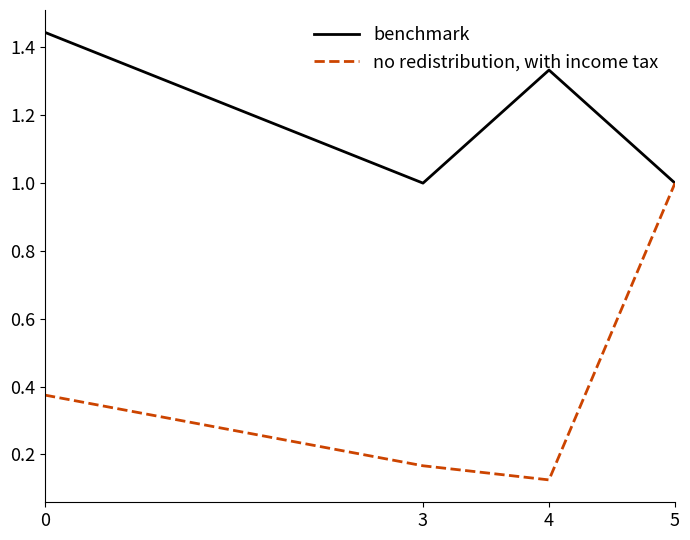

Is the value of no redistribution, with income tax at 3 greater than the value of benchmark at 4?

No